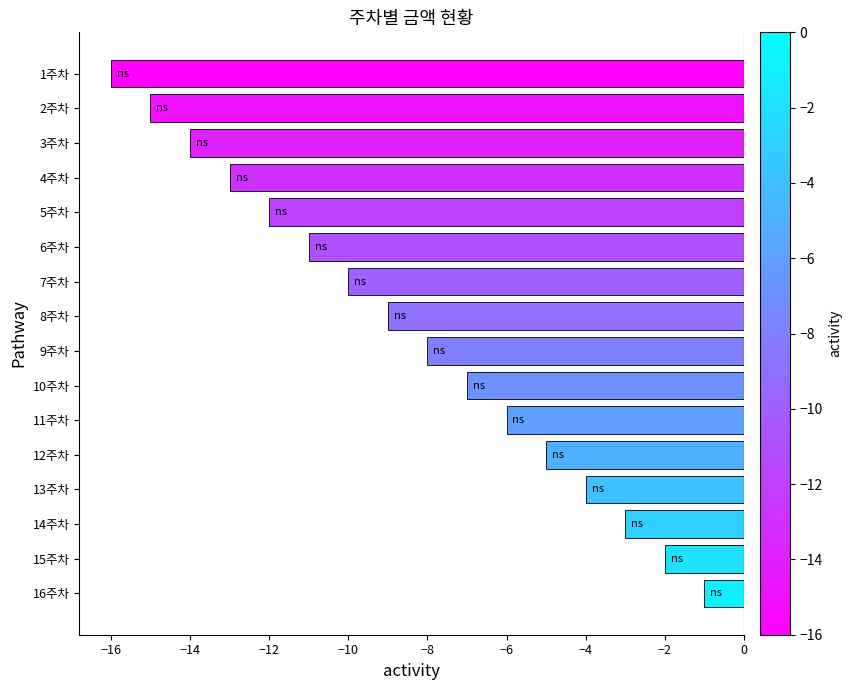

At which category does the chart reach its peak across all series?

16주차